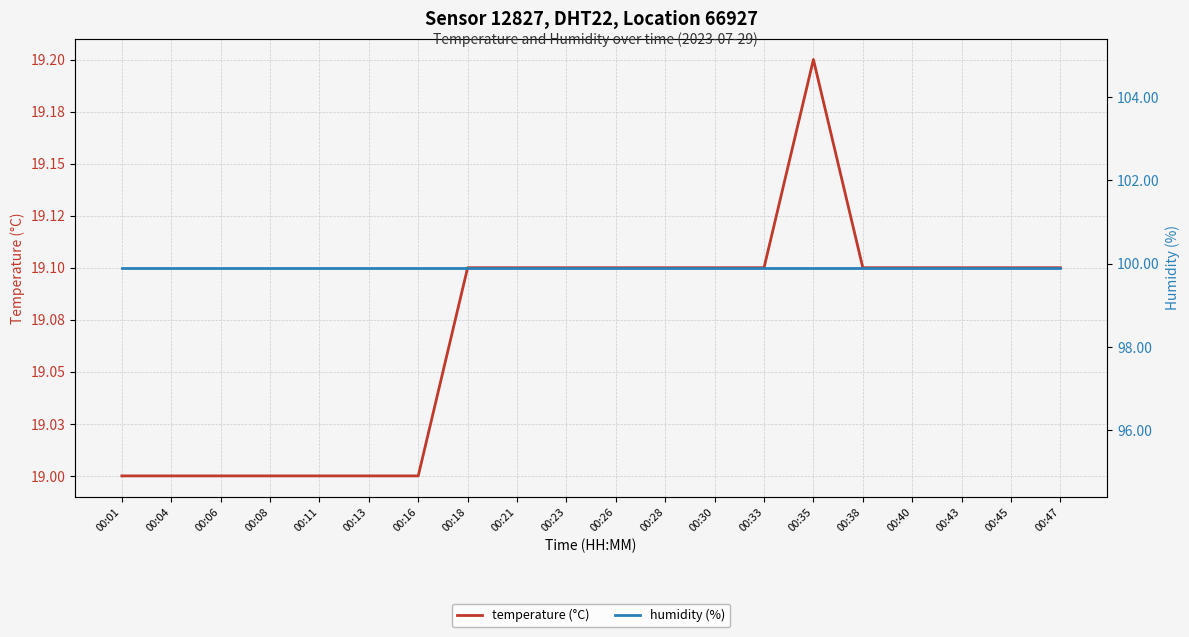

True or false: temperature (°C) and humidity (%) cross at least once.

False